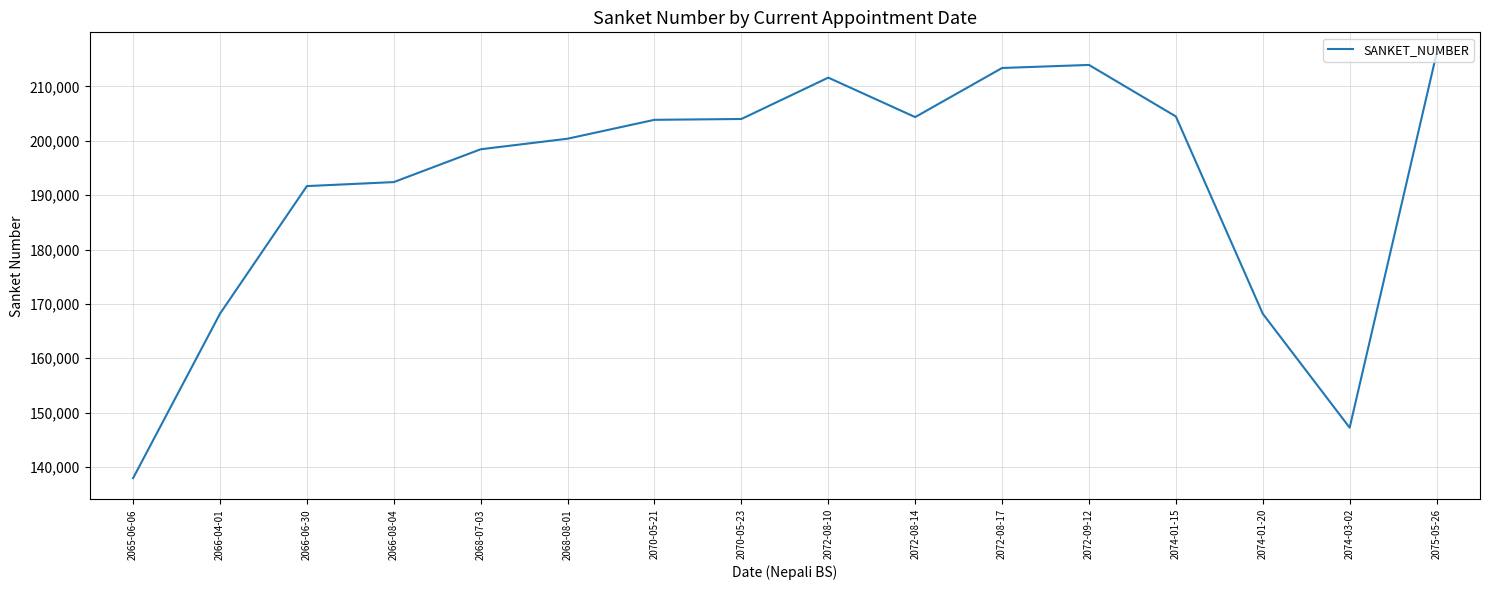

Is it true that the value at 2066-06-30 is 191669?

True